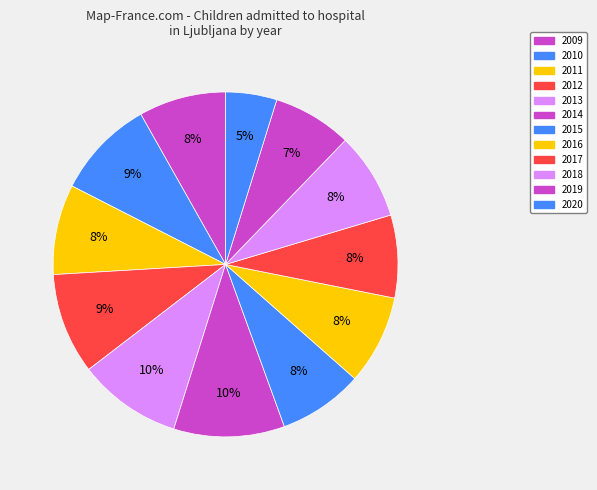

How many slices are in this pie chart?

12